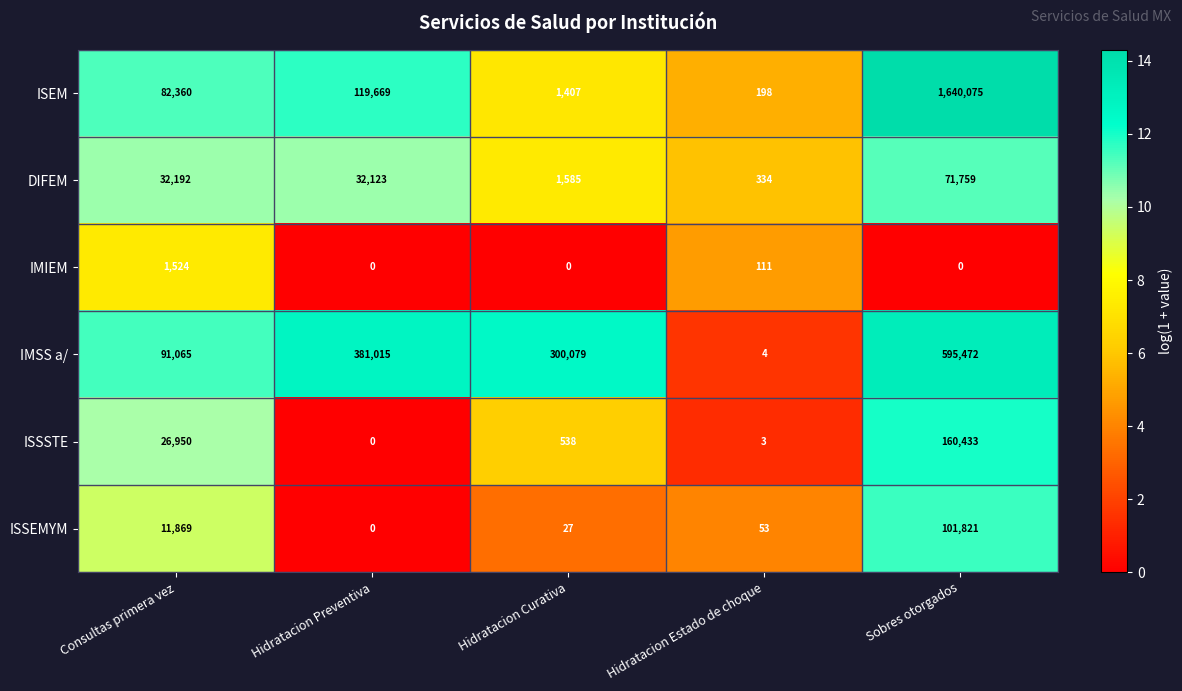

What is the total value across all series at Consultas primera vez?

245960